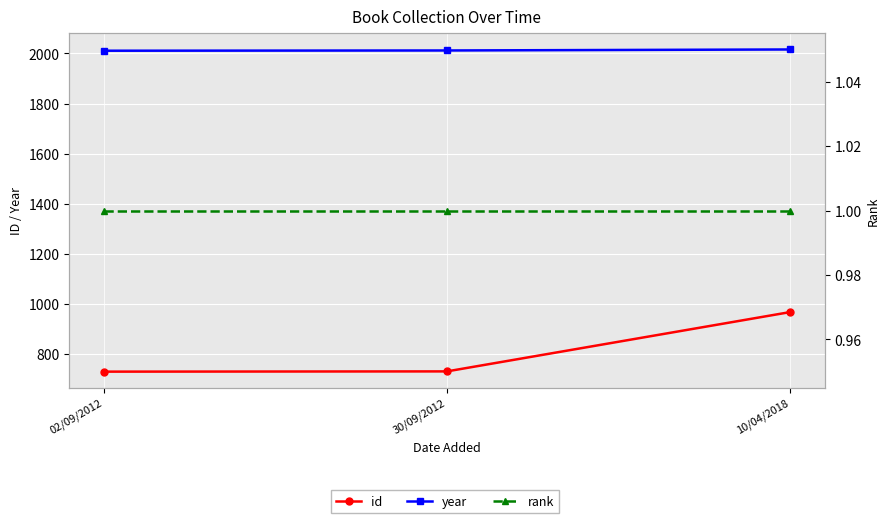

Reading left to right, transcribe all the data shown in this chart.

id: 02/09/2012=729	30/09/2012=730	10/04/2018=967
year: 02/09/2012=2011	30/09/2012=2012	10/04/2018=2016
rank: 02/09/2012=1	30/09/2012=1	10/04/2018=1